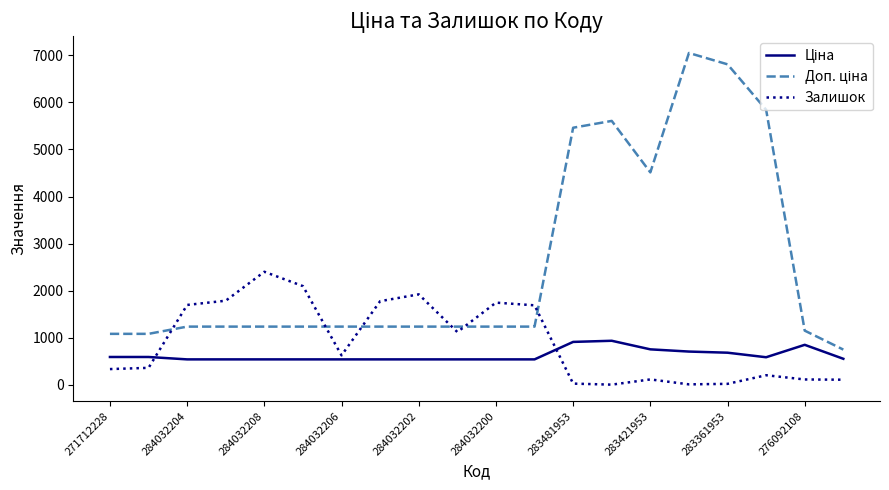

How many lines are shown in the chart?

3